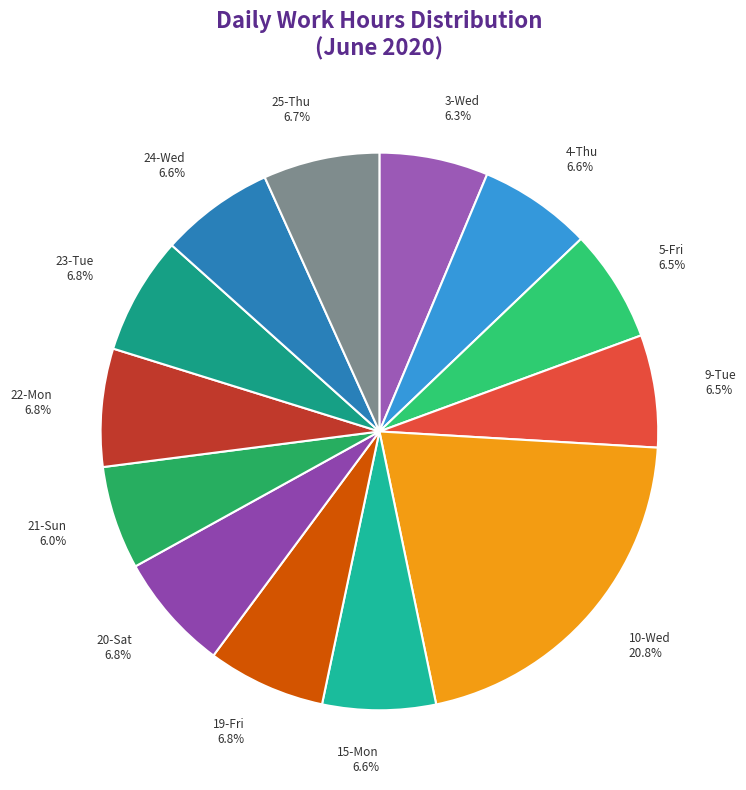

To the nearest percent, what portion does 19-Fri represent?

7%